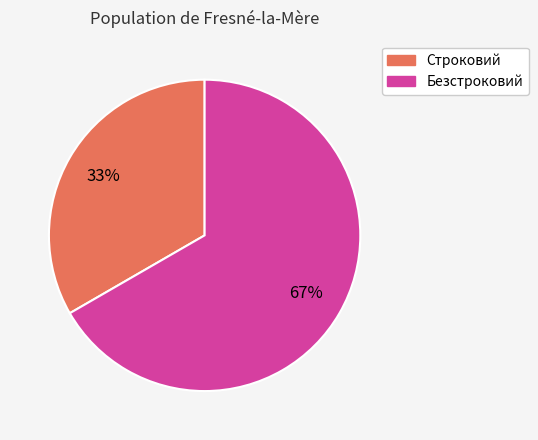

True or false: Строковий accounts for 26% of the total.

False